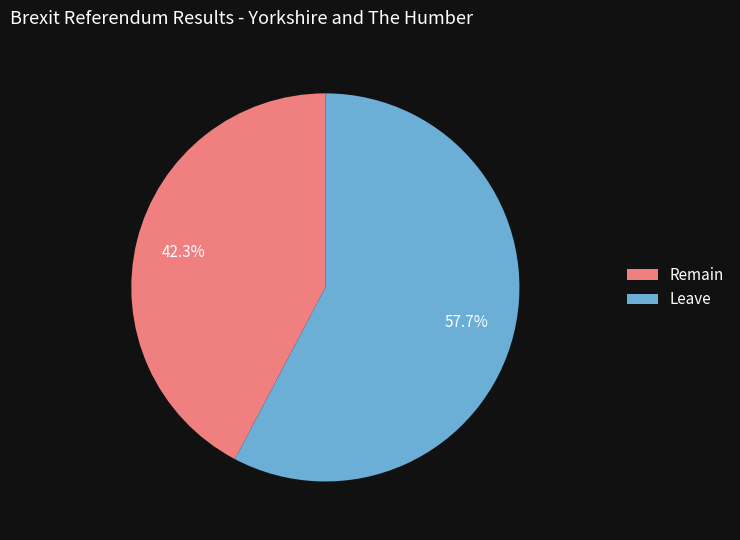

How many segments does this pie chart have?

2